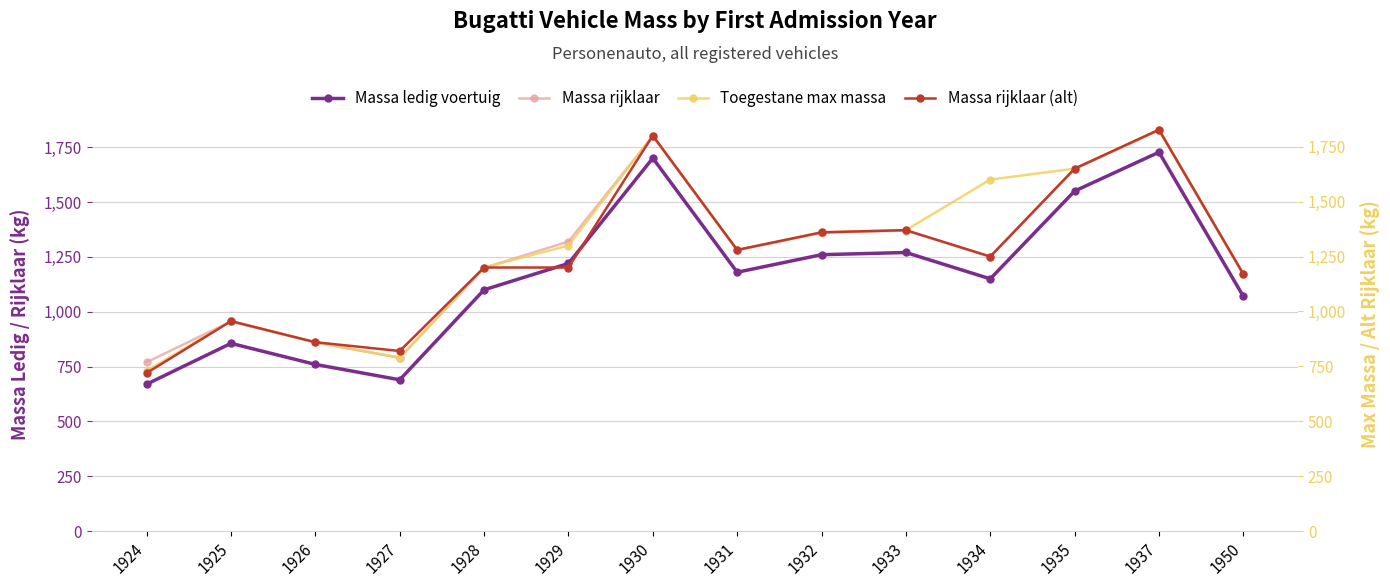

What is the difference between the maximum and minimum values in the Massa rijklaar series?

1057